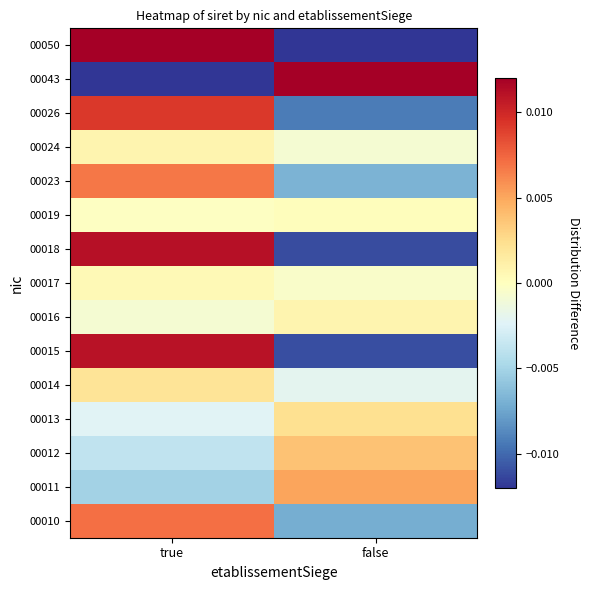

Rank the series at false from lowest to highest value.

00050, 00018, 00015, 00026, 00010, 00023, 00014, 00024, 00017, 00019, 00016, 00013, 00012, 00011, 00043